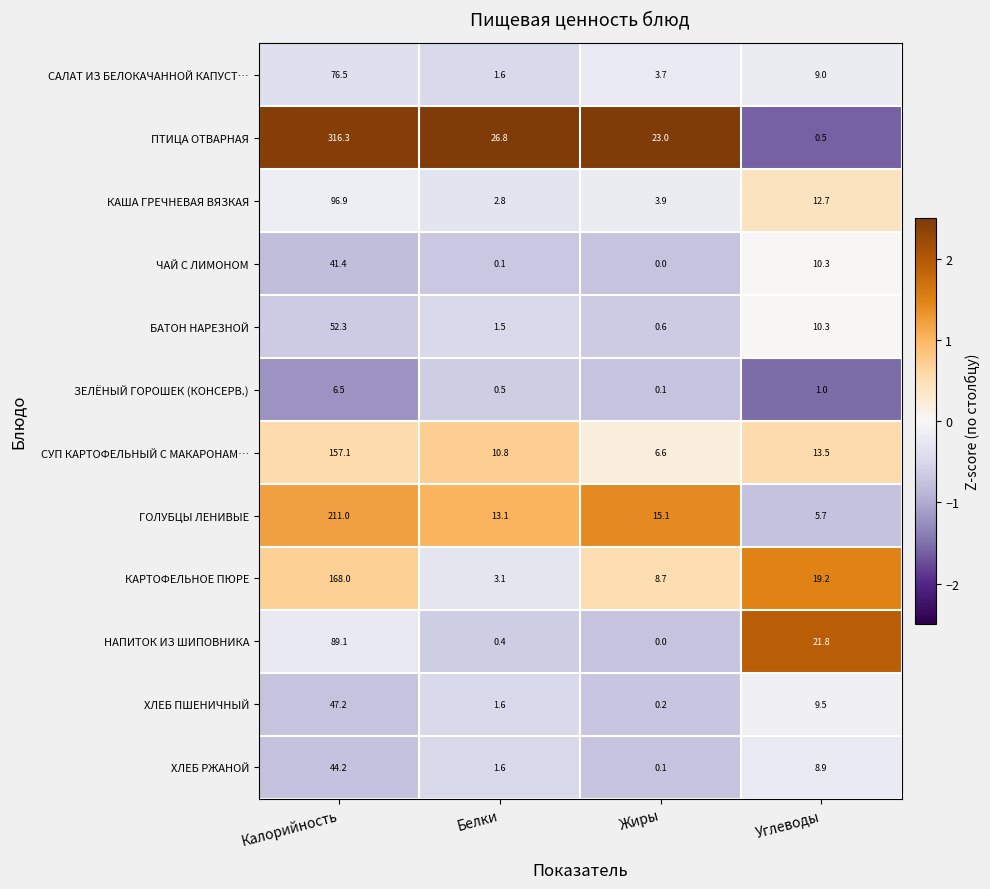

Rank the categories by ЗЕЛЁНЫЙ ГОРОШЕК (КОНСЕРВ.) value from lowest to highest.

Жиры, Белки, Углеводы, Калорийность